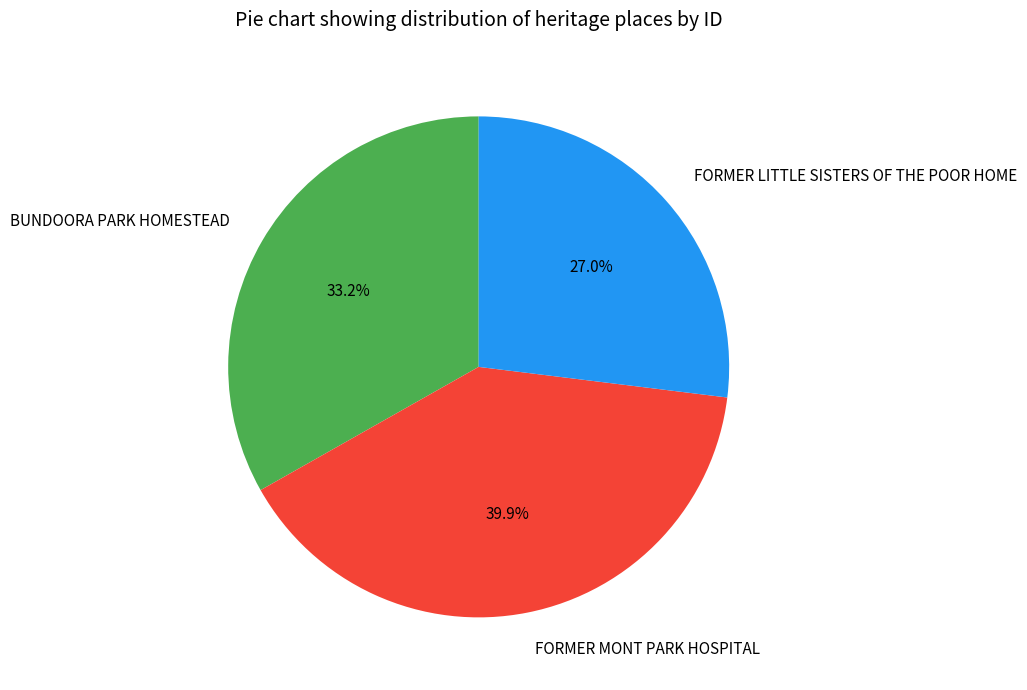

The BUNDOORA PARK HOMESTEAD slice represents 33% of the pie. True or false?

True